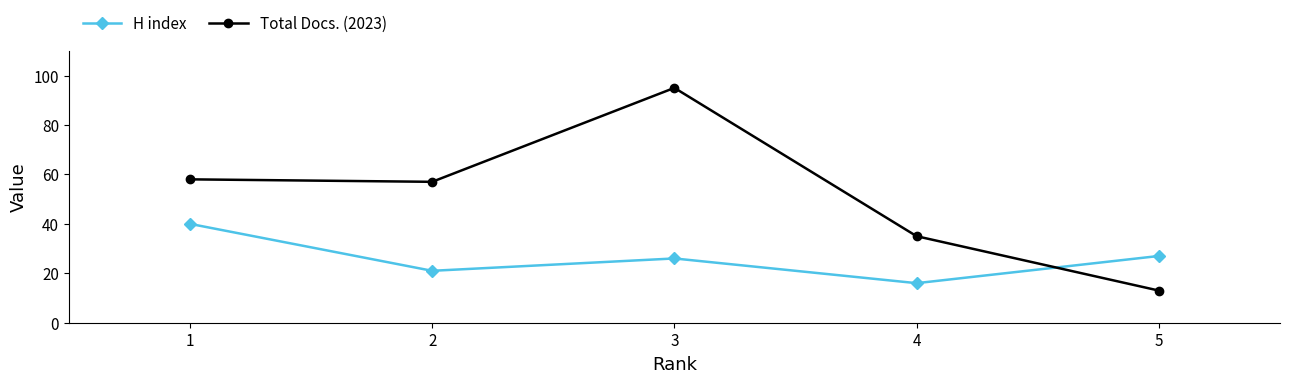

What is the spread (max minus min) of values at 4?

19